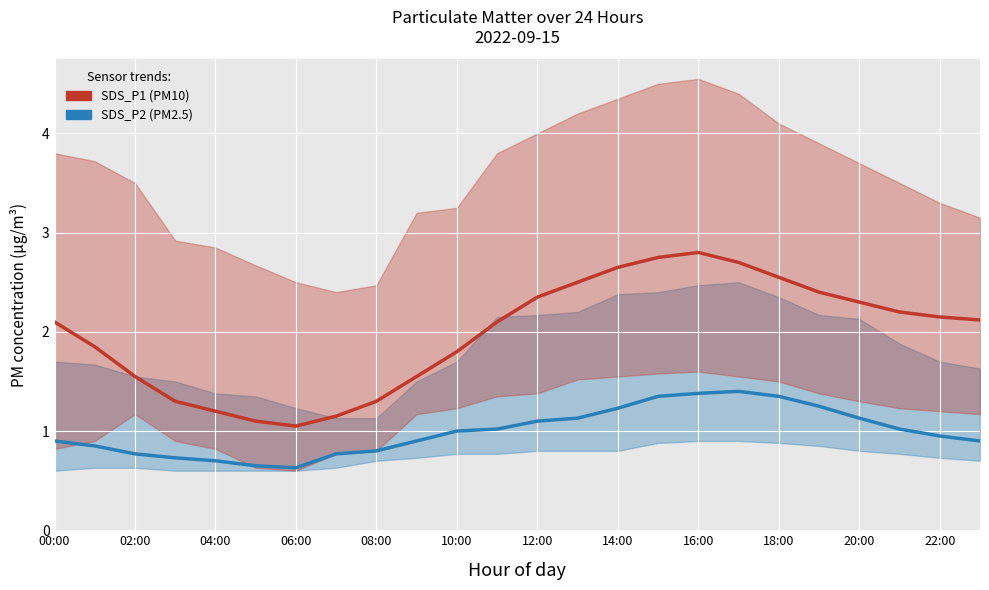

What is the difference between the maximum and minimum values in the SDS_P1 (PM10) series?

1.7